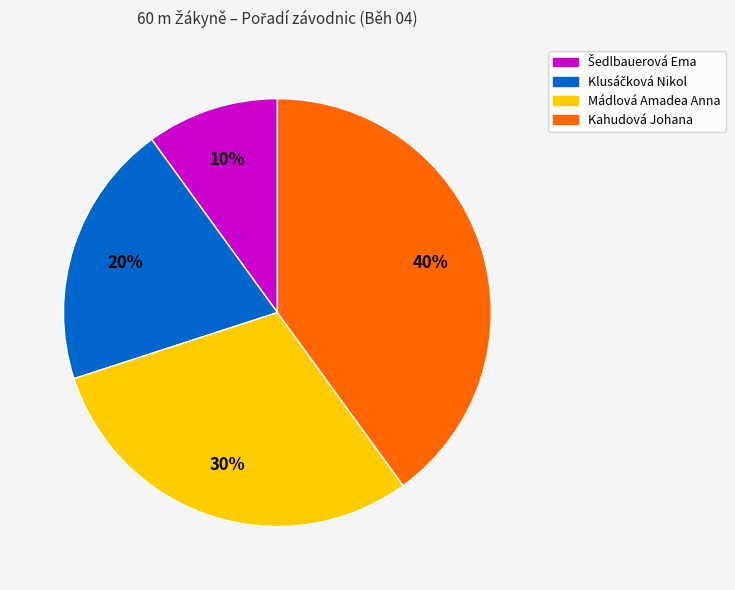

How many segments does this pie chart have?

4